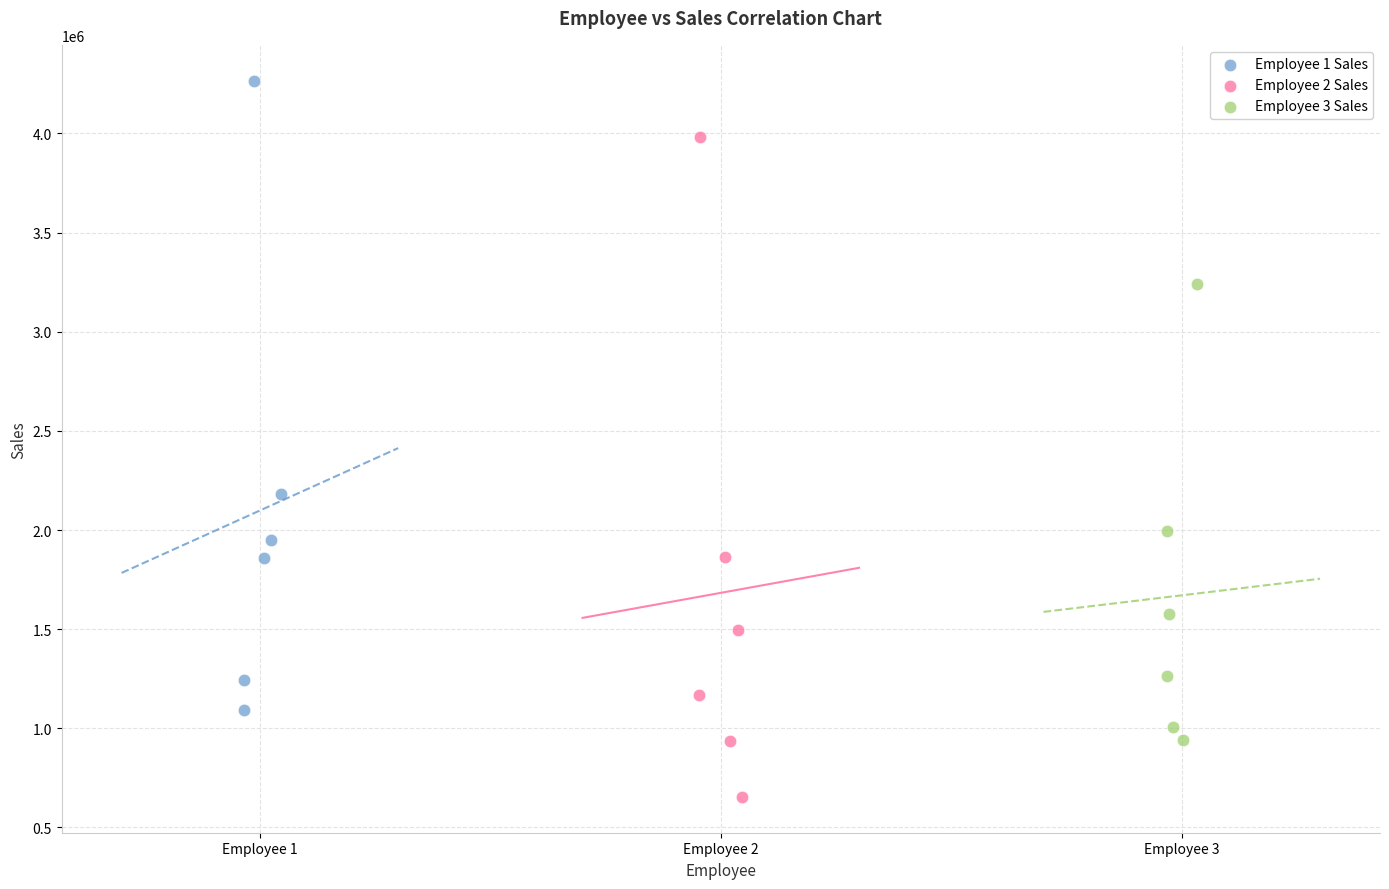

Which series contains the lowest Y value?

Employee 2 Sales